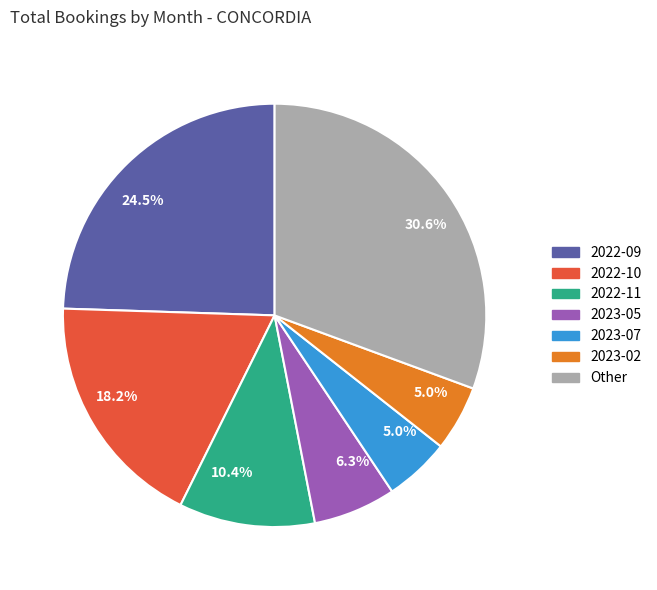

Is there any slice that represents more than half of the pie?

No